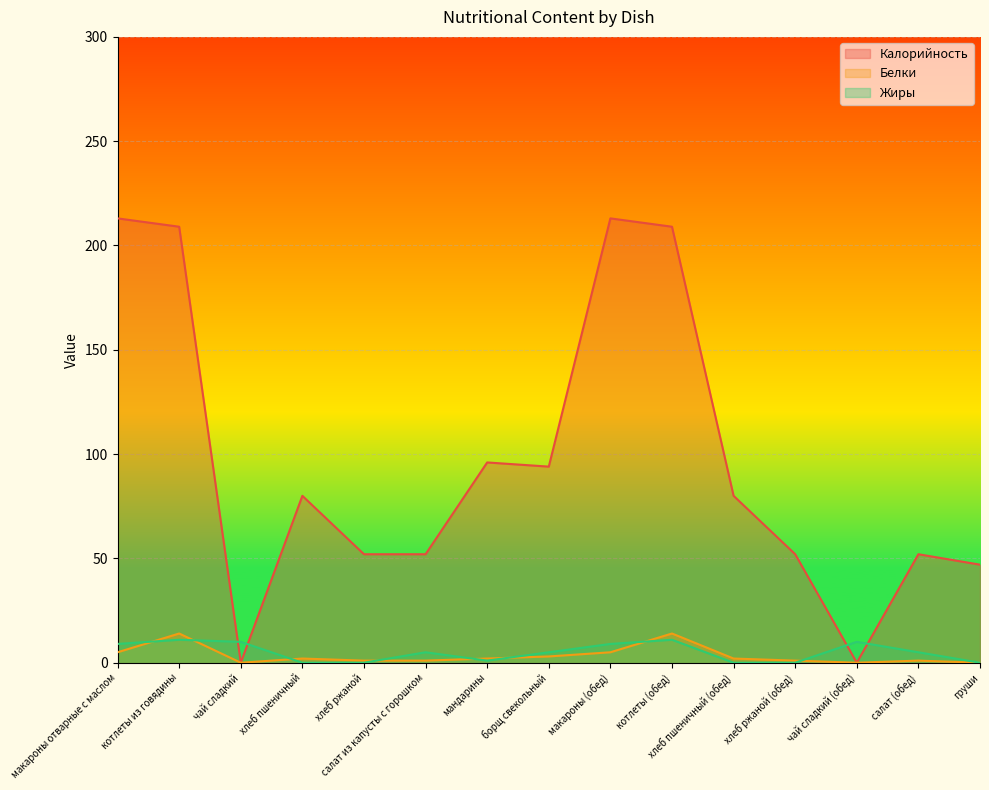

Reading left to right, transcribe all the data shown in this chart.

Калорийность: 213	209	0	80	52	52	96	94	213	209	80	52	0	52	47
Белки: 5	14	0	2	1	1	2	3	5	14	2	1	0	1	0
Жиры: 9	11	10	0	0	5	1	5	9	11	0	0	10	5	0